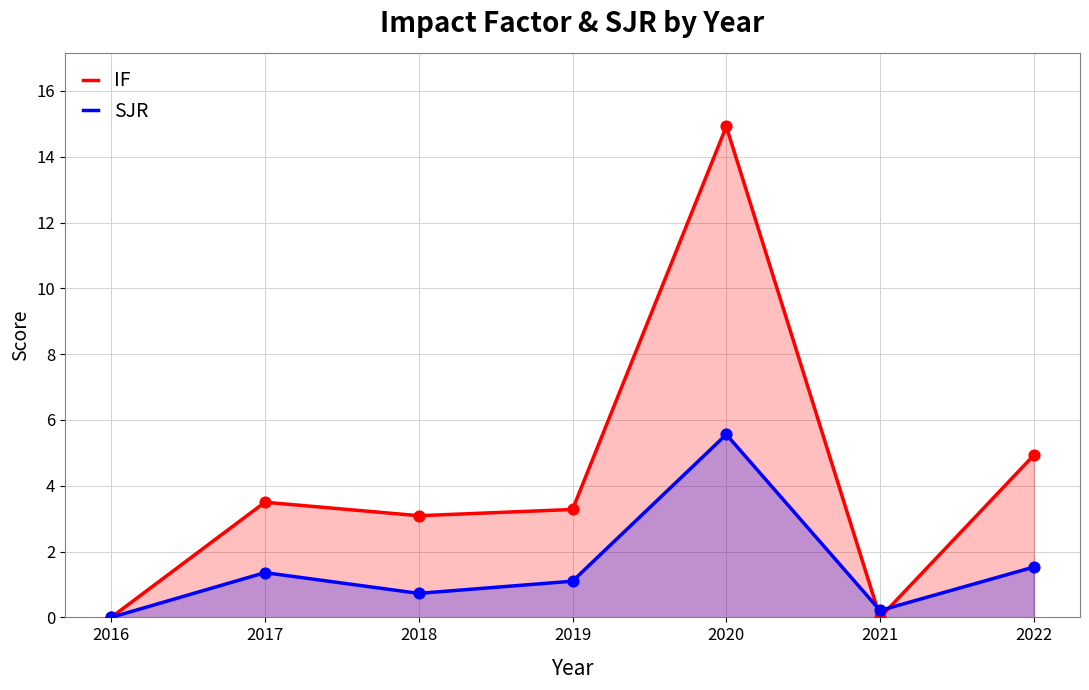

Is the value of SJR at 2018 greater than the value of IF at 2017?

No